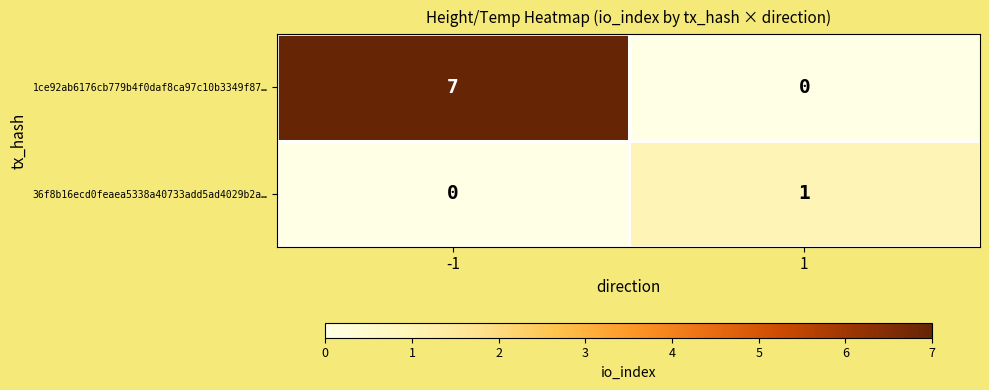

List the series in order of their peak value, lowest first.

36f8b16ecd0feaea5338a40733add5ad4029b2a…, 1ce92ab6176cb779b4f0daf8ca97c10b3349f87…